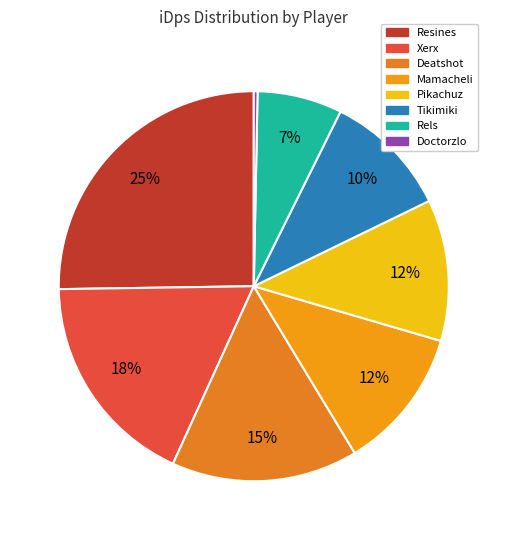

Is there any slice that represents more than half of the pie?

No